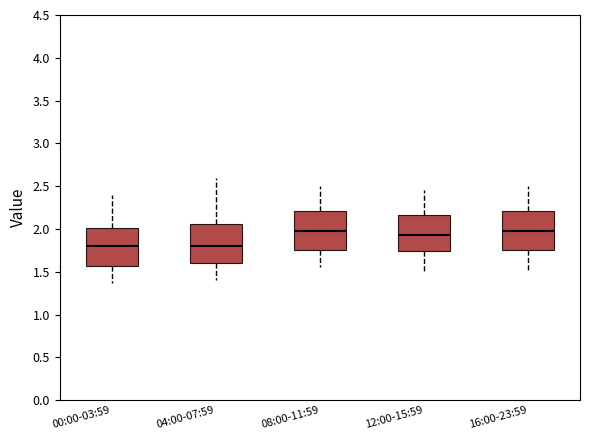

Reading left to right, transcribe this box plot: for each box, give where its median line is, the range the box spans, and where its two whiskers end, as read against the y-axis. The values are not printed on the chart, so give them approximately, as read against the axis.

00:00-03:59: median 1.80, box 1.55 to 2.00, whiskers 1.35 to 2.40
04:00-07:59: median 1.80, box 1.60 to 2.05, whiskers 1.40 to 2.60
08:00-11:59: median 2.00, box 1.75 to 2.20, whiskers 1.55 to 2.50
12:00-15:59: median 1.95, box 1.75 to 2.15, whiskers 1.50 to 2.45
16:00-23:59: median 2.00, box 1.75 to 2.20, whiskers 1.50 to 2.50